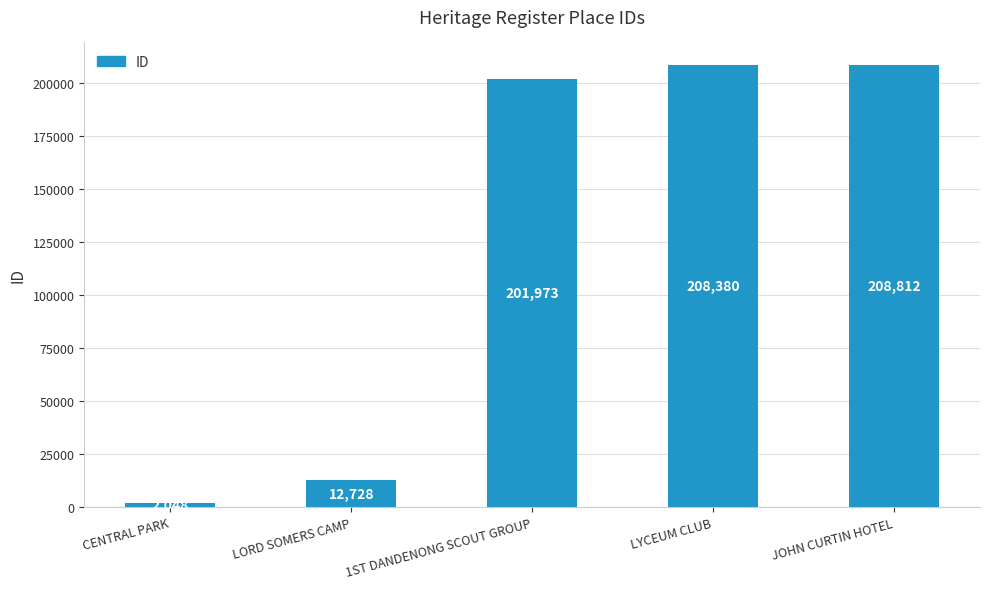

How many bars are there in total?

5